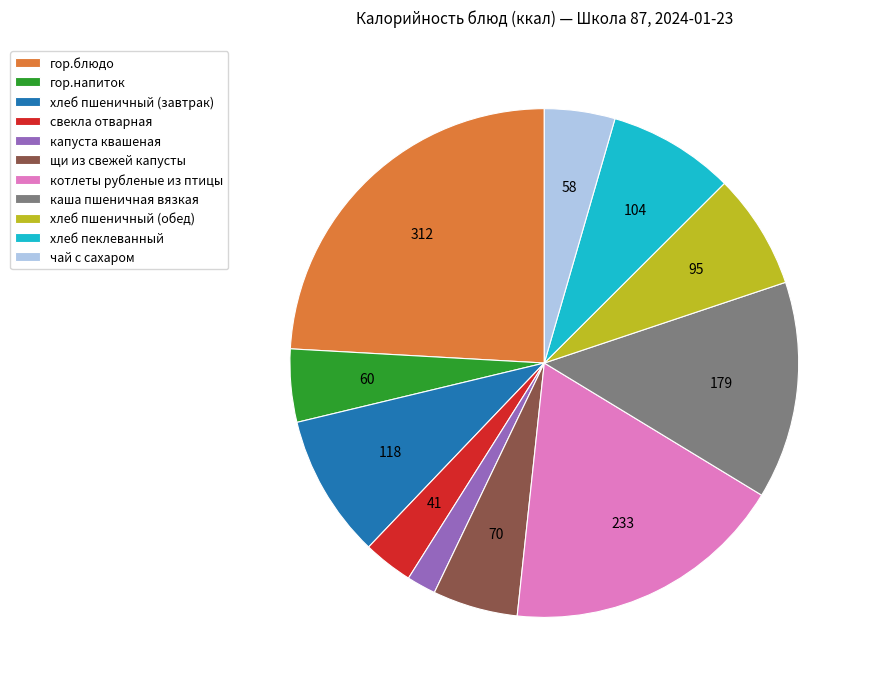

Is the sum of гор.блюдо and хлеб пеклеванный greater than half?

No